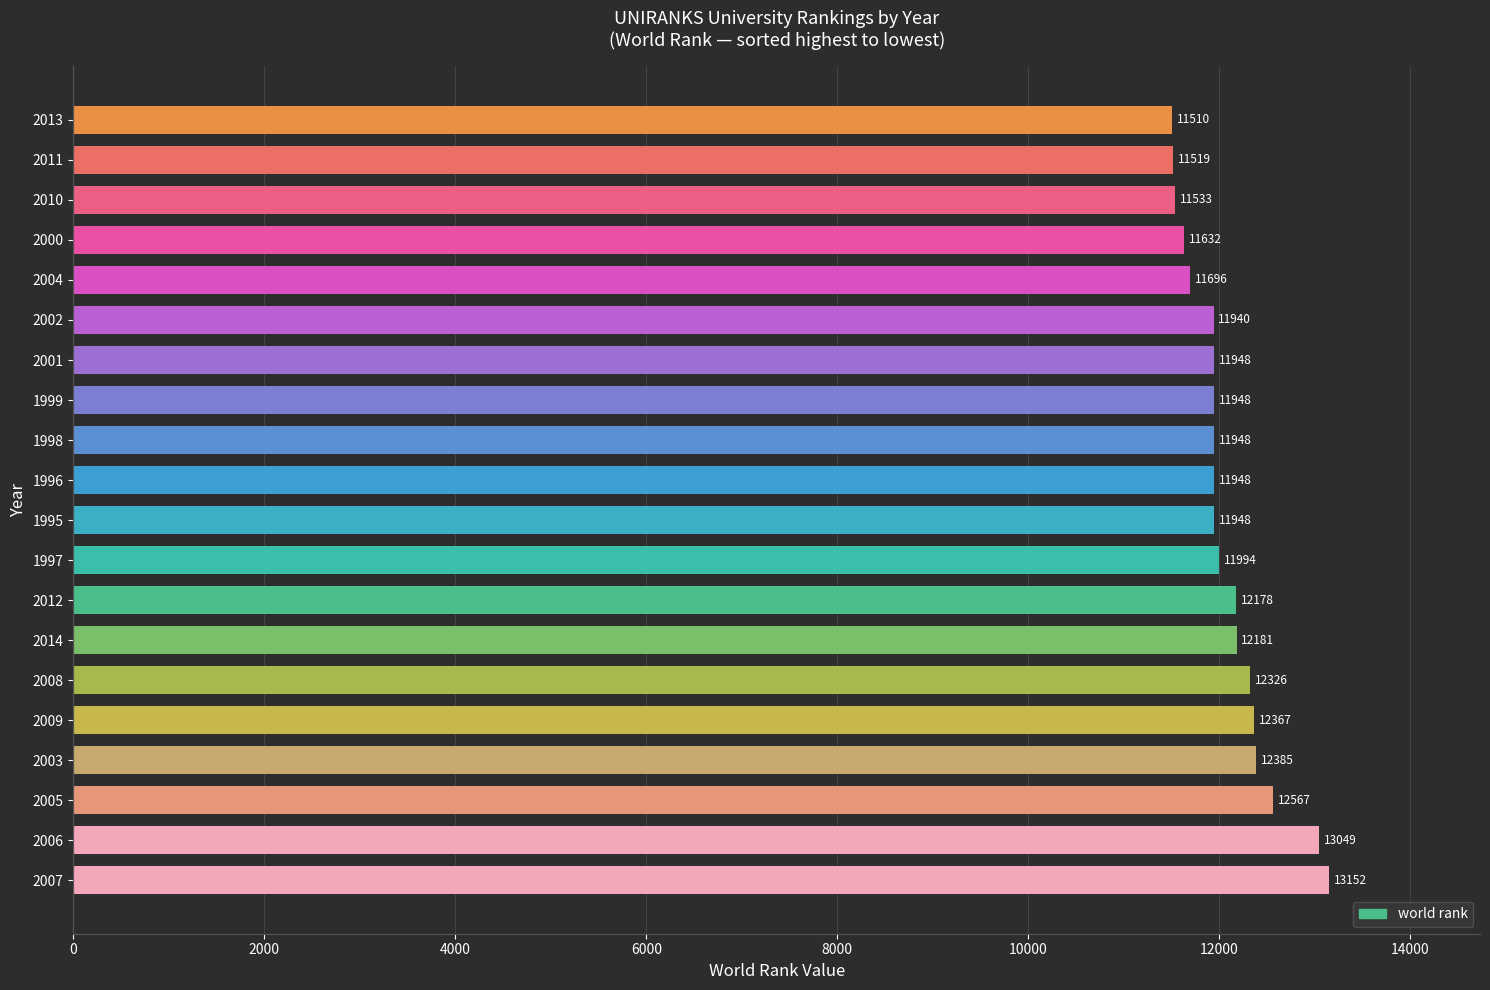

Which label corresponds to the smallest value in the chart?

2013